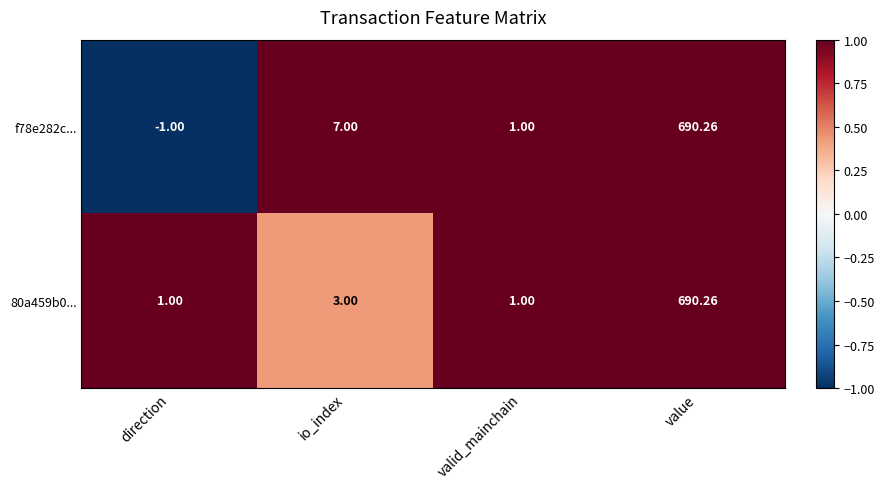

Rank the categories by f78e282c... value from highest to lowest.

value, io_index, valid_mainchain, direction